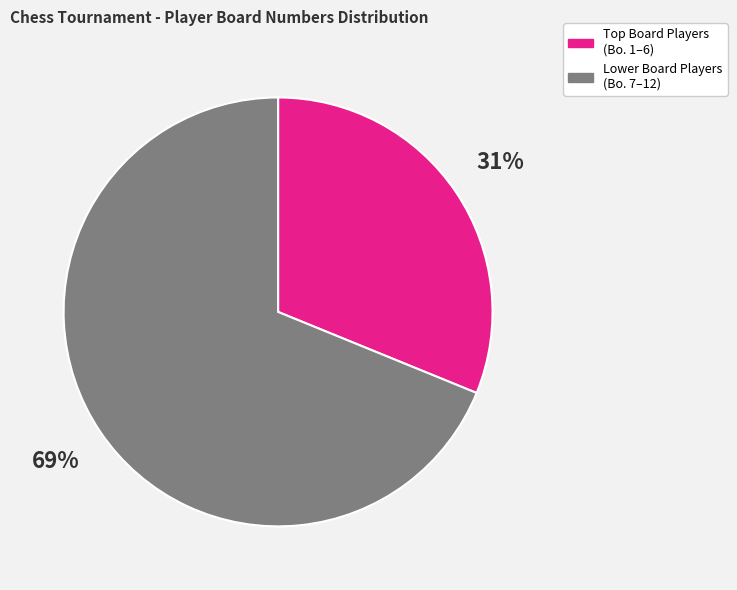

Does any single category account for the majority?

Yes